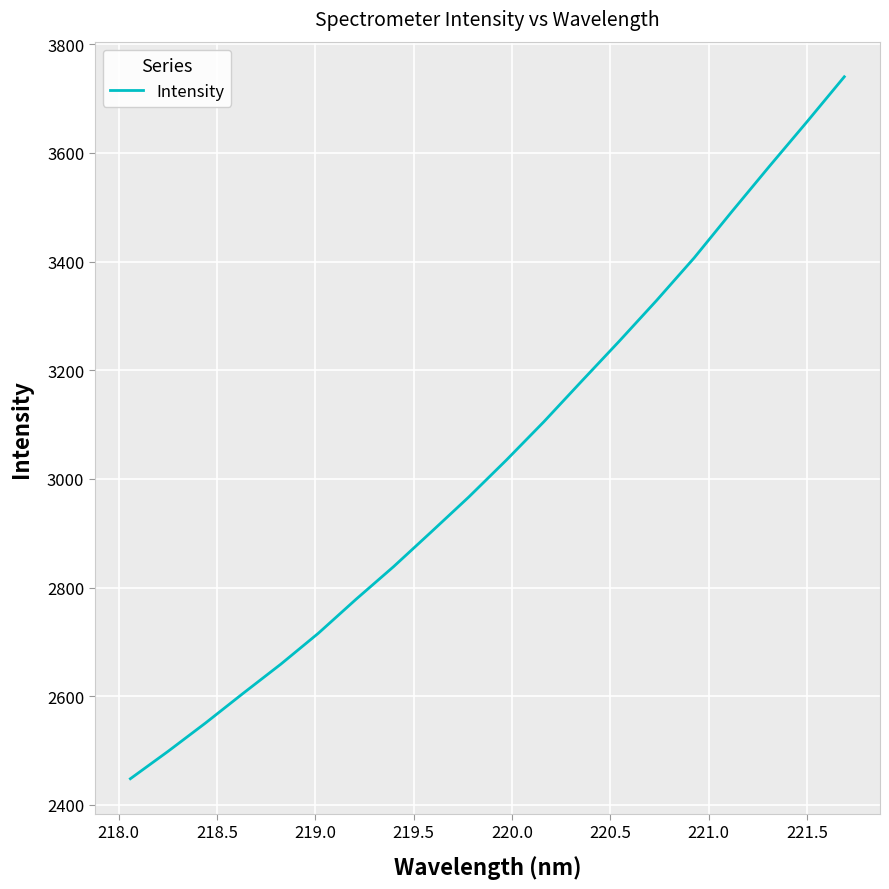

What is the smallest value displayed?

2448.3